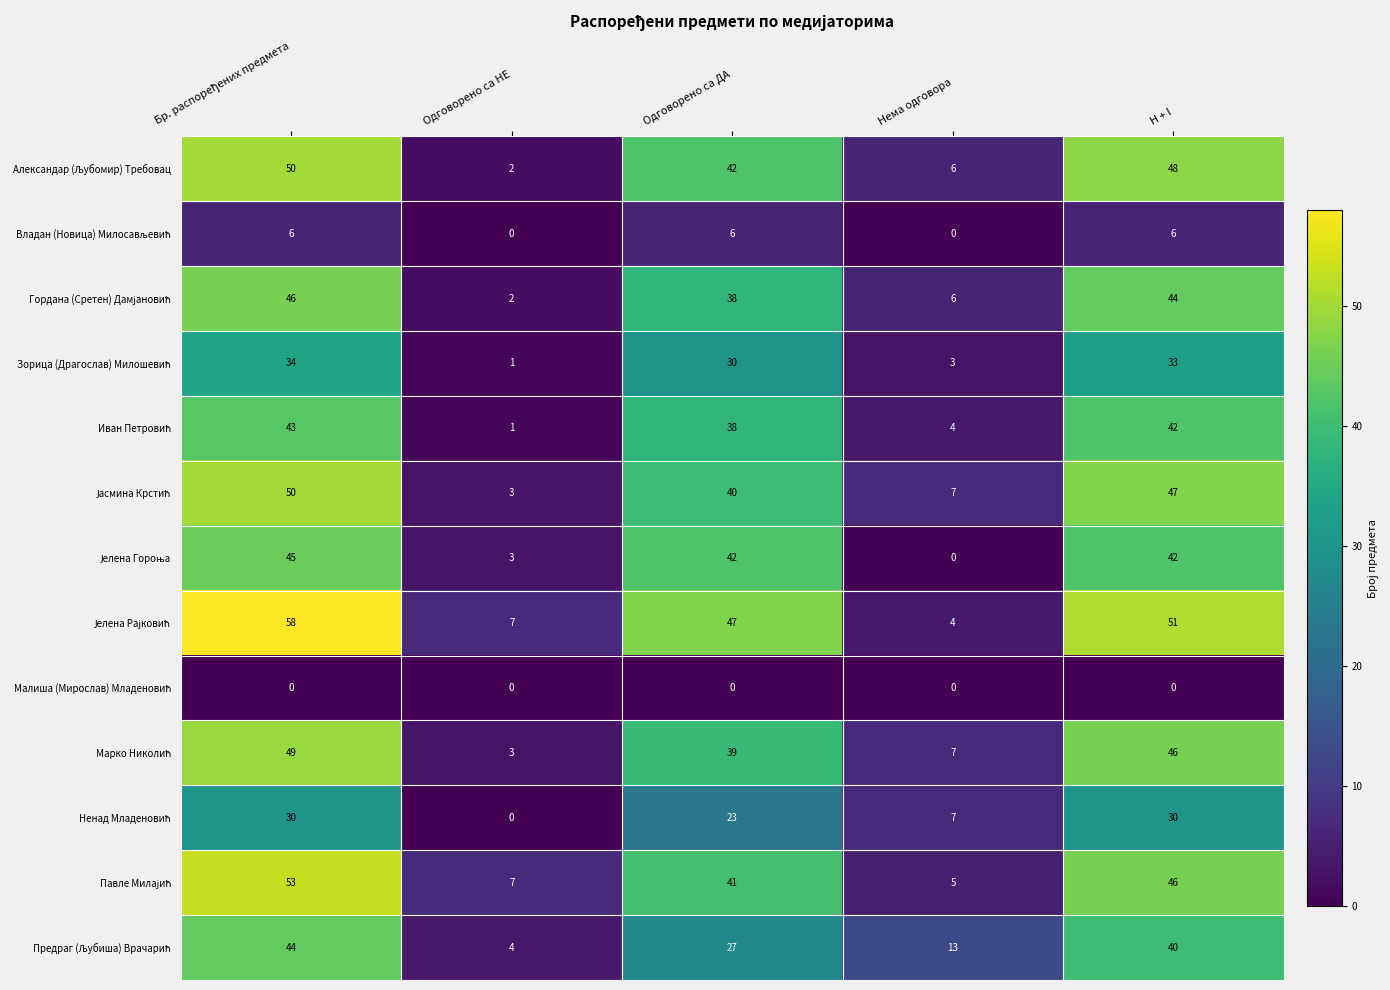

What is the total value across all series at Одговорено са НЕ?

33